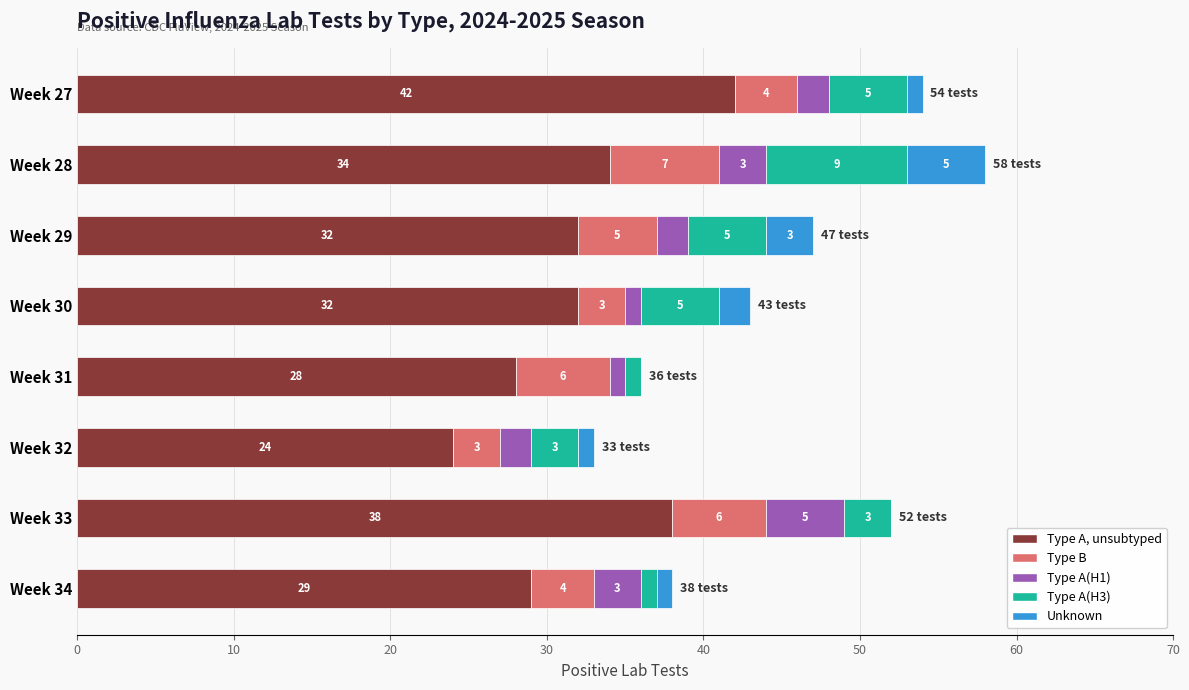

What is the maximum value for Type A, unsubtyped?

42